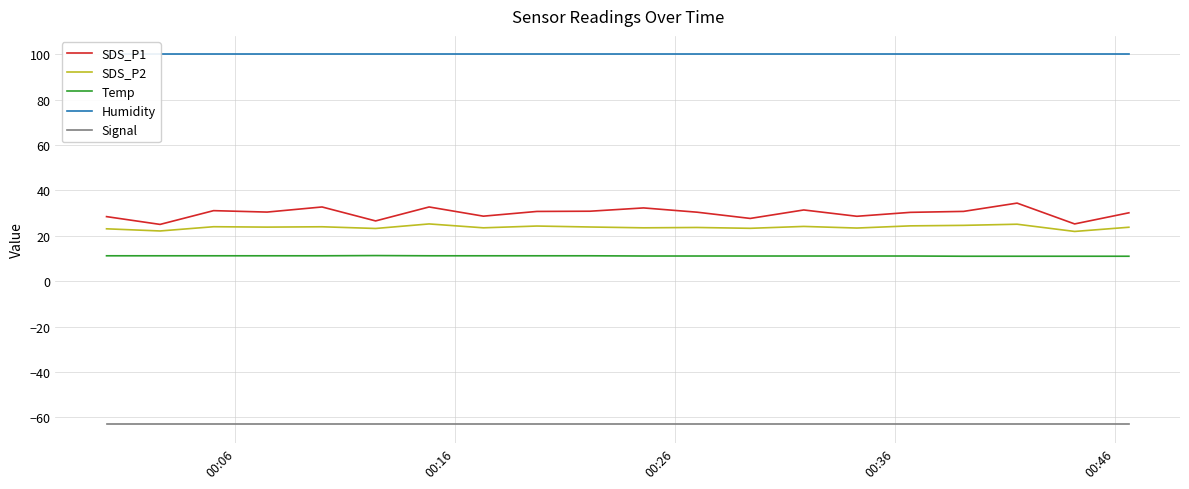

What is the difference between the maximum and minimum values in the Temp series?

0.3